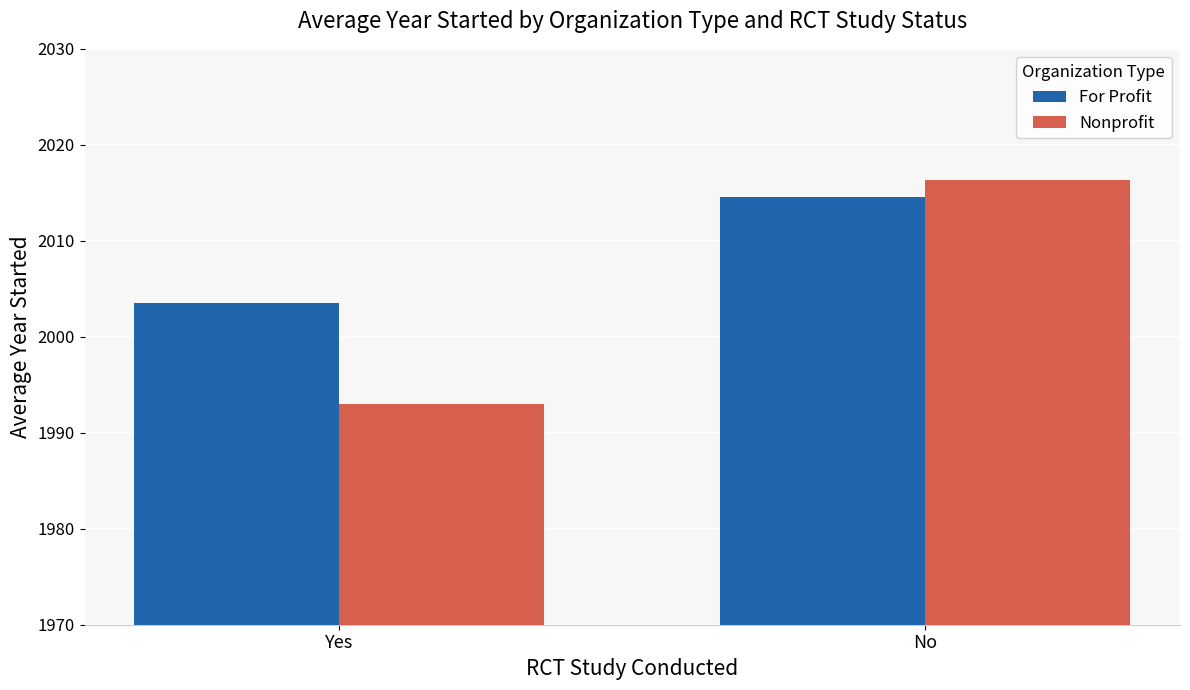

List the series in order of their peak value, lowest first.

For Profit, Nonprofit